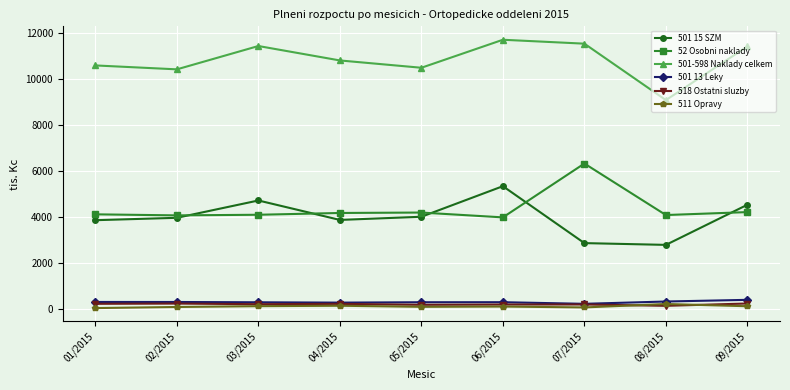

True or false: 501 13 Leky and 52 Osobni naklady intersect in this chart.

False